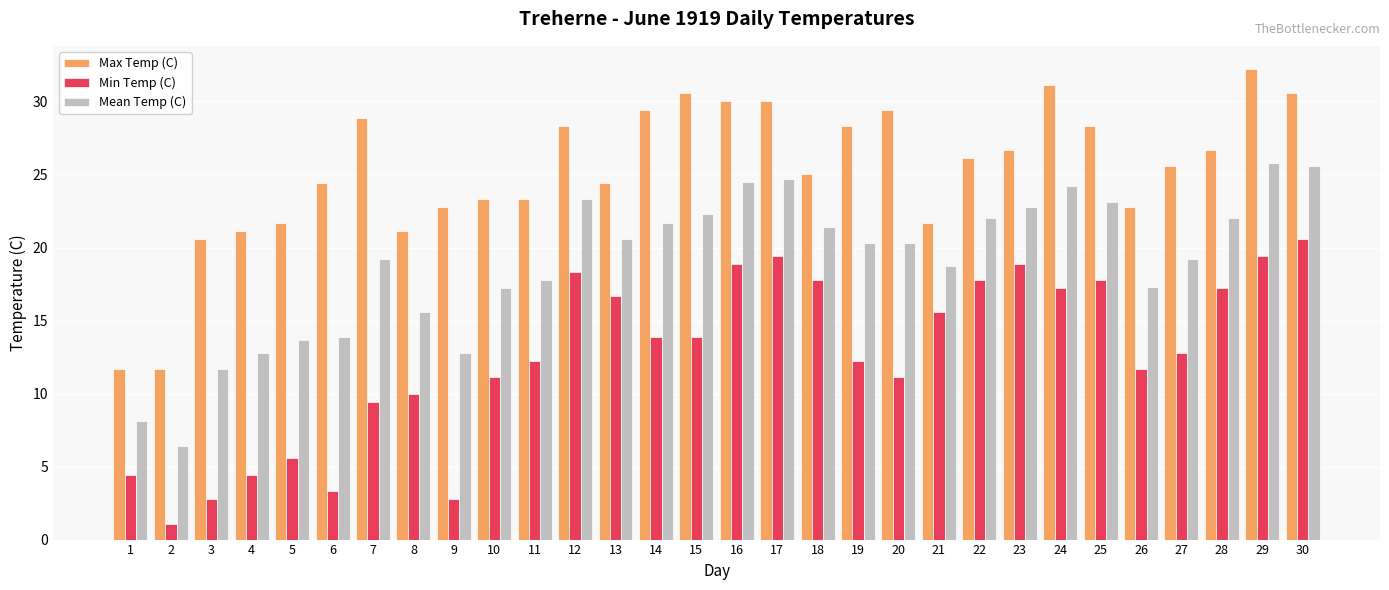

What is the smallest value displayed?

1.1